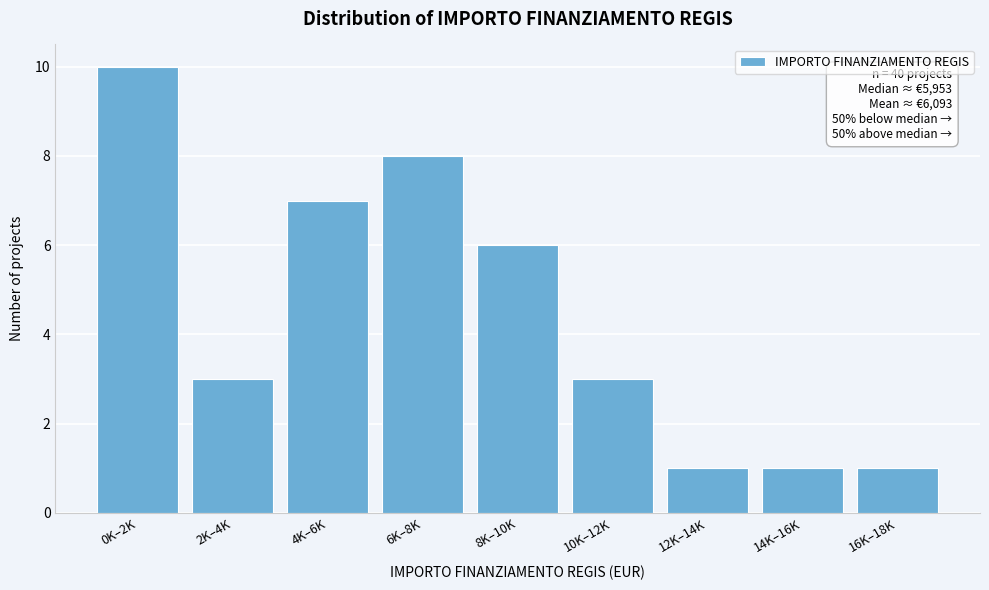

Reading left to right, transcribe all the data shown in this chart.

10	3	7	8	6	3	1	1	1